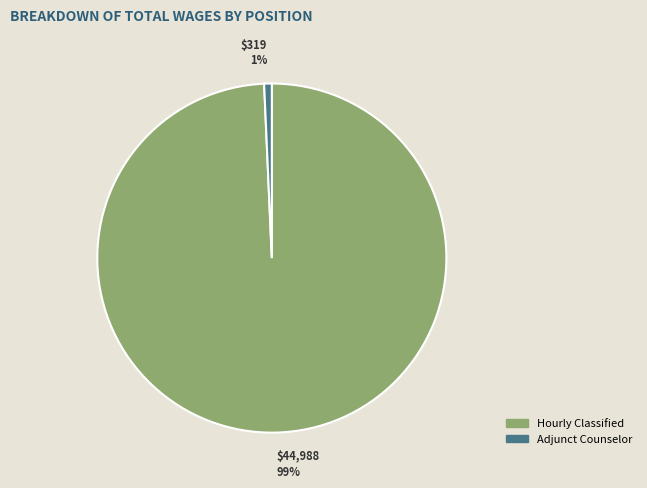

Which slice is the largest?

Hourly Classified